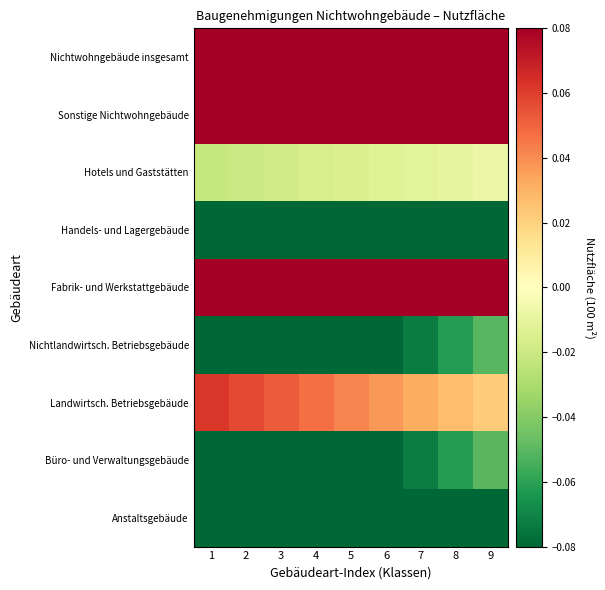

Between 9 and 7, which is larger?

9